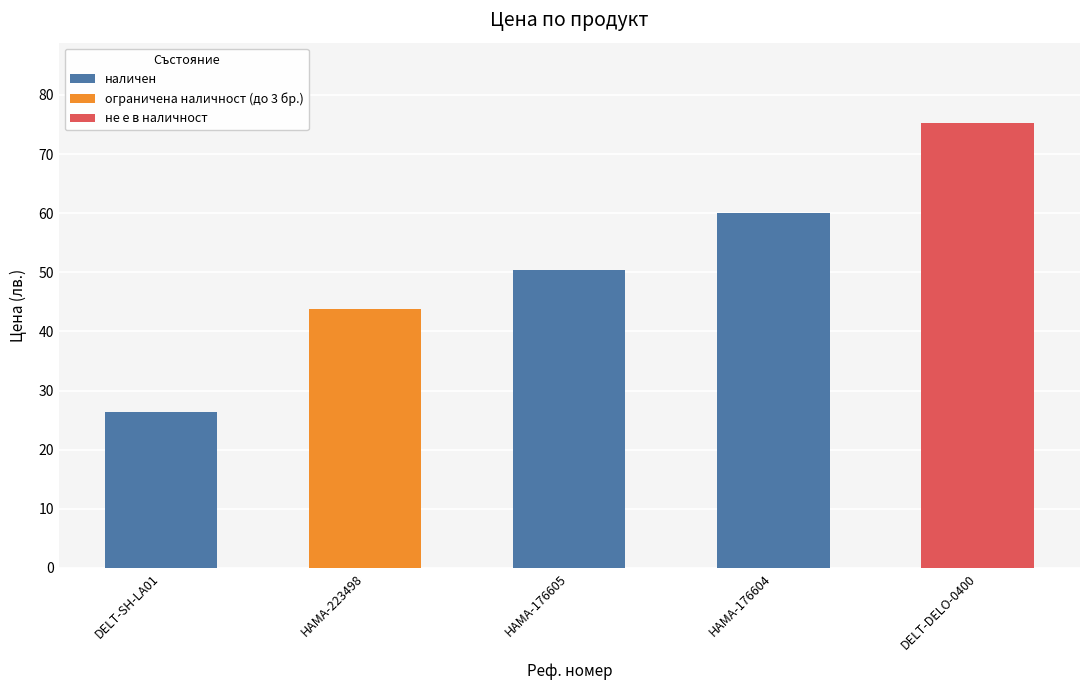

At which category does the chart reach its minimum across all series?

DELT-SH-LA01